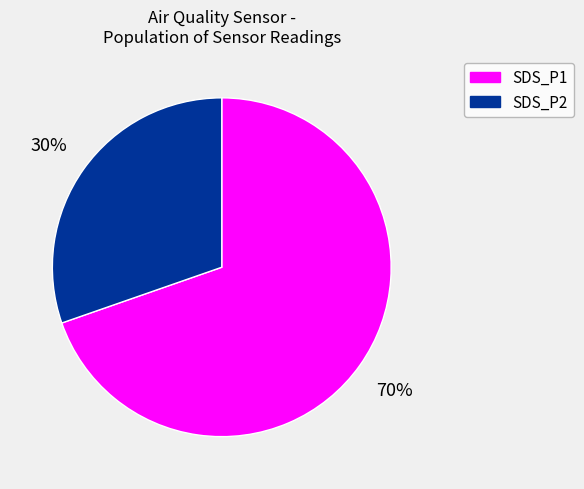

Combined, do SDS_P1 and SDS_P2 account for over 50%?

Yes